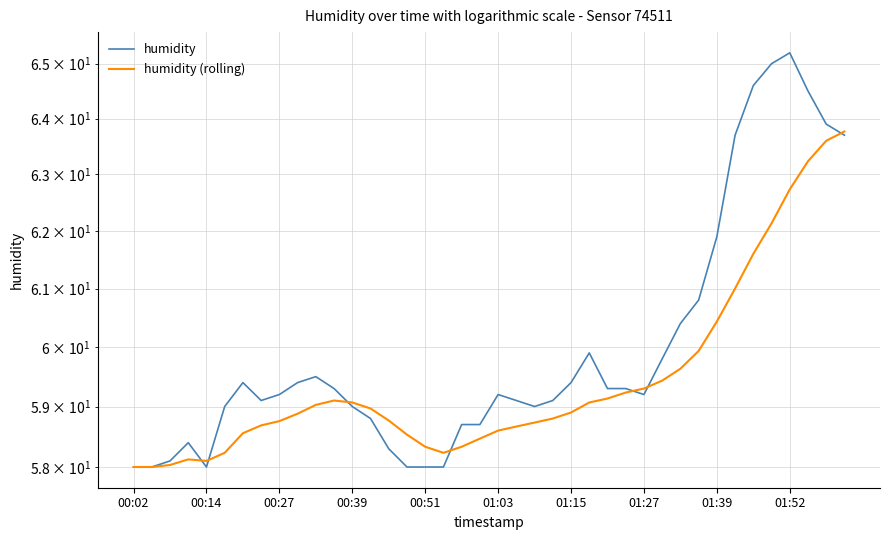

Rank the series by their maximum value, from highest to lowest.

humidity, humidity (rolling)